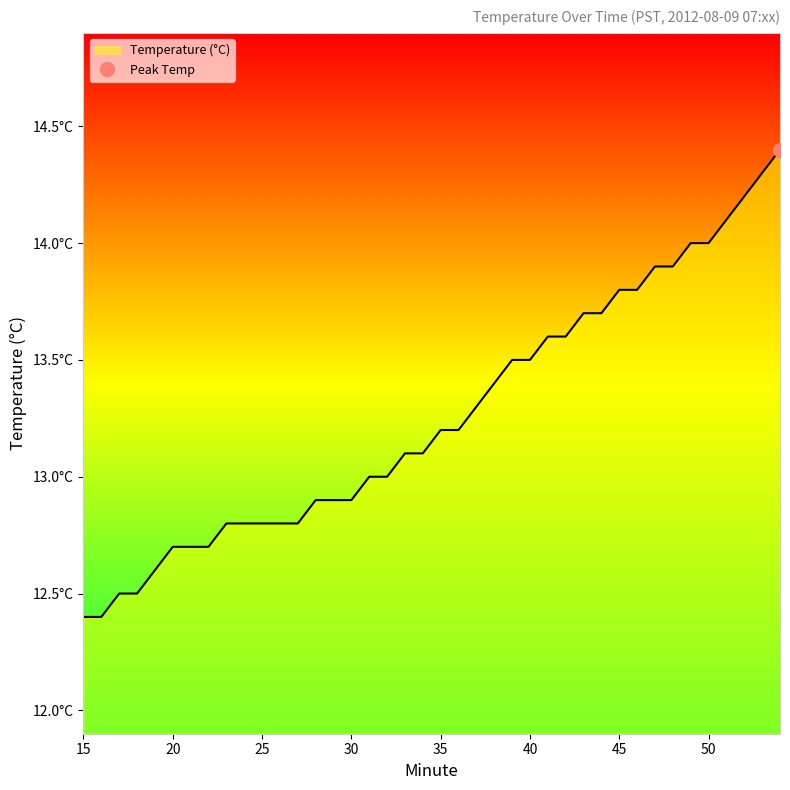

Where does the data first go above 13?

33